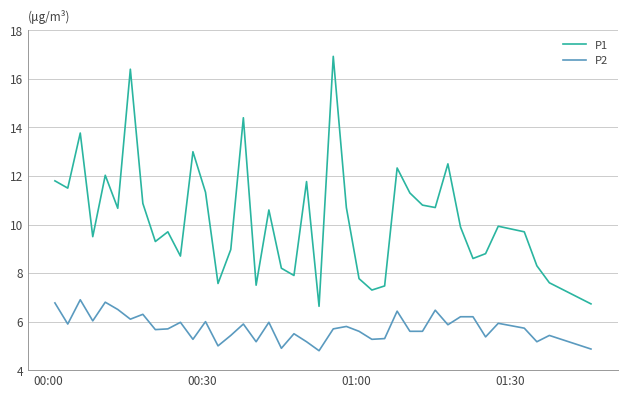

What is the lowest value of the P1 series?

6.6